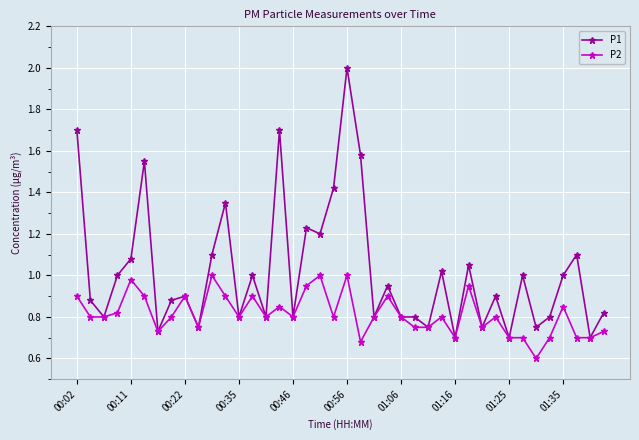

True or false: P1 has more than 0 points higher than both neighbors.

True